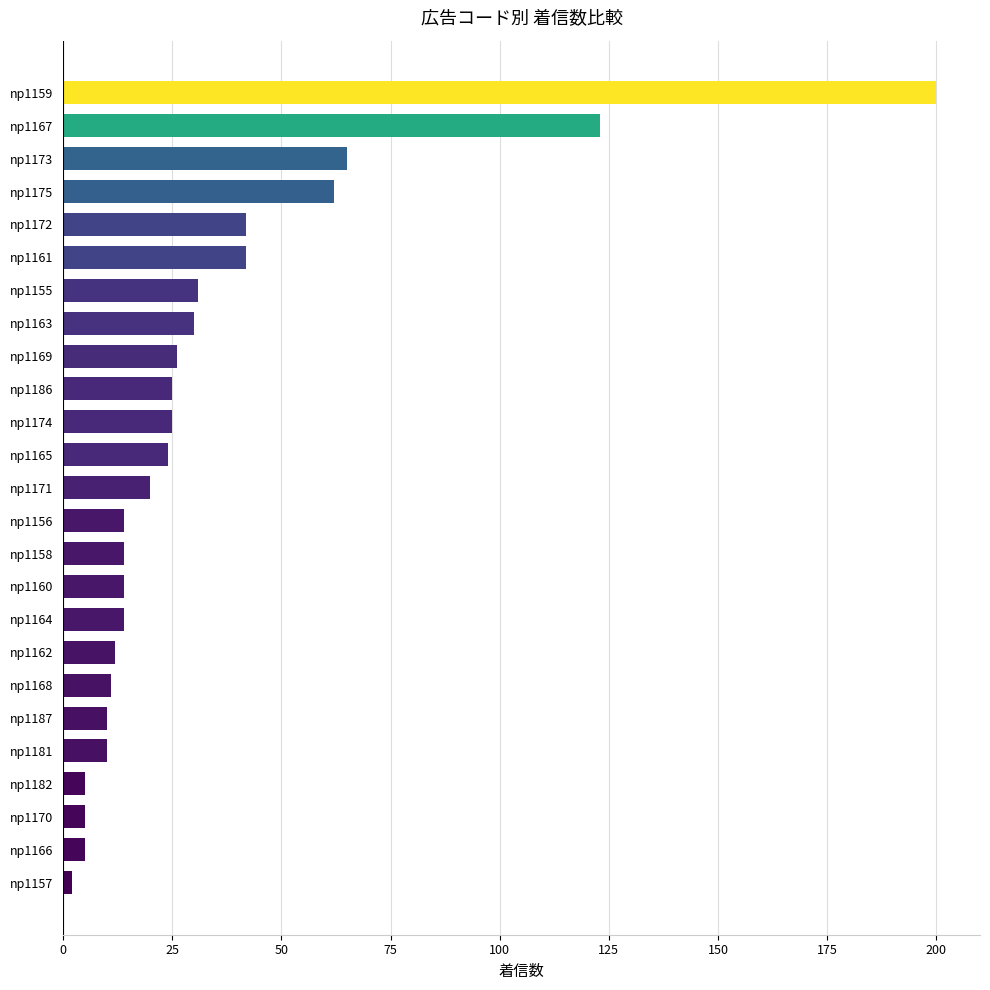

At which label is the value closest to 101?

np1167